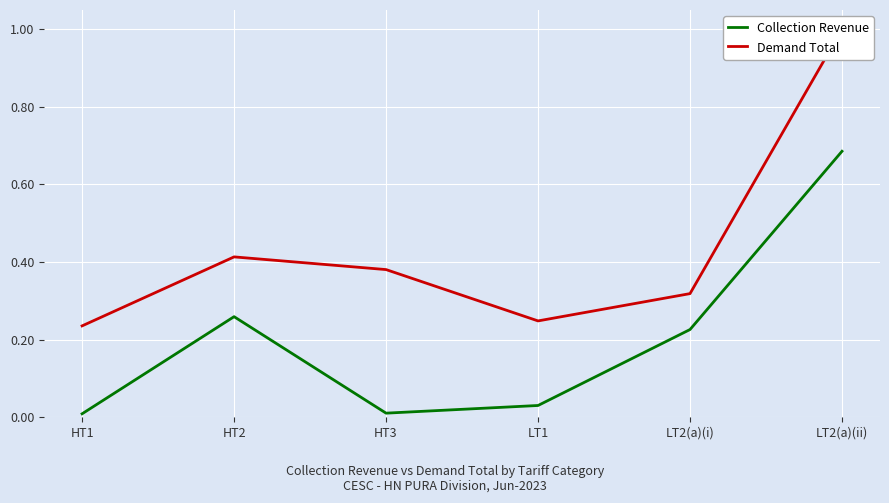

True or false: Demand Total has more than 1 interior local peaks.

False